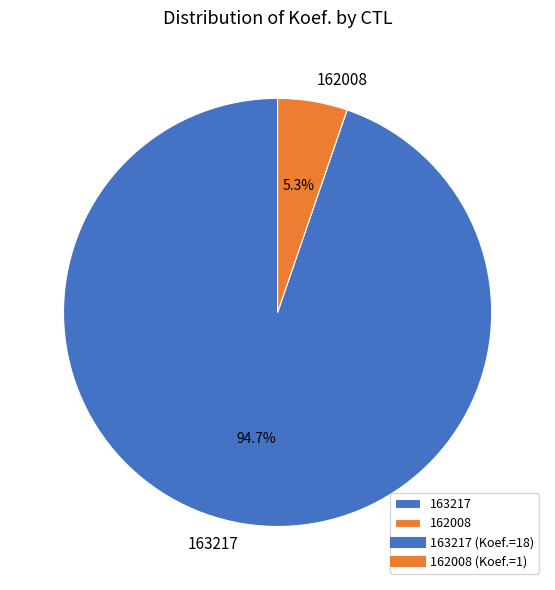

To the nearest percent, what is the average slice percentage?

50%